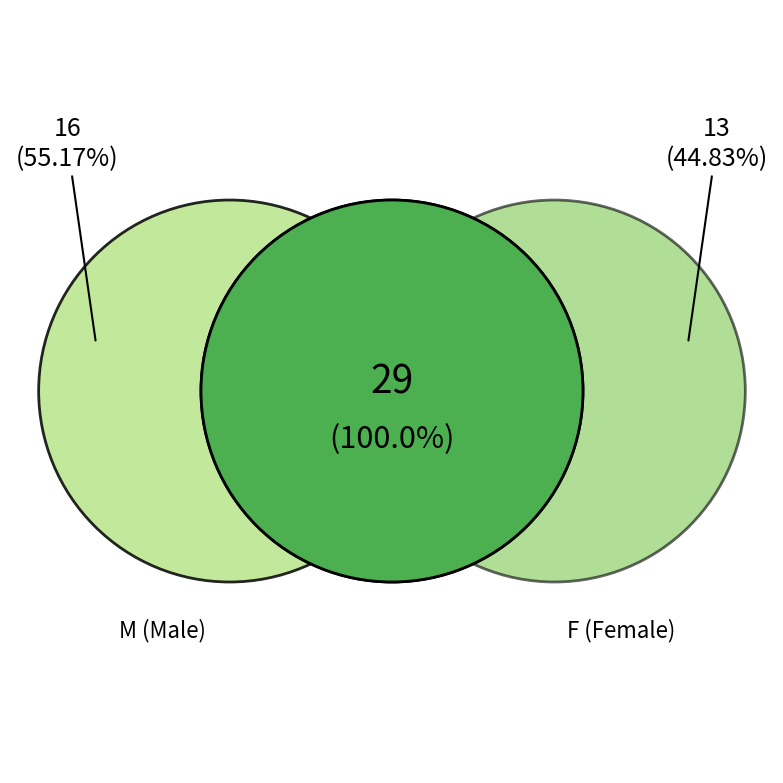

Which category has the biggest portion of the pie?

M